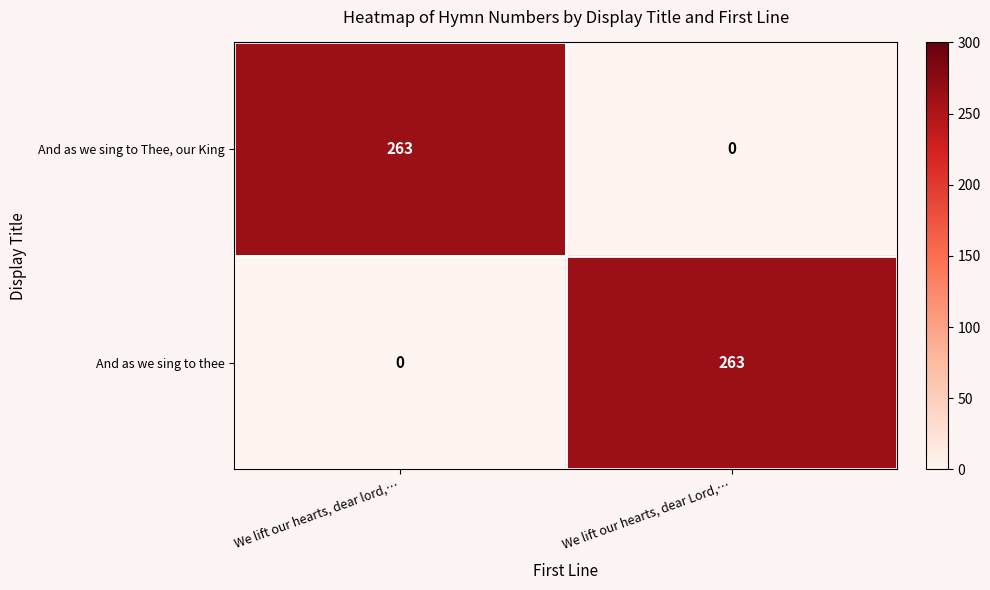

Reading left to right, transcribe all the data shown in this chart.

And as we sing to Thee, our King: We lift our hearts, dear lord,…=263	We lift our hearts, dear Lord,…=0
And as we sing to thee: We lift our hearts, dear lord,…=0	We lift our hearts, dear Lord,…=263